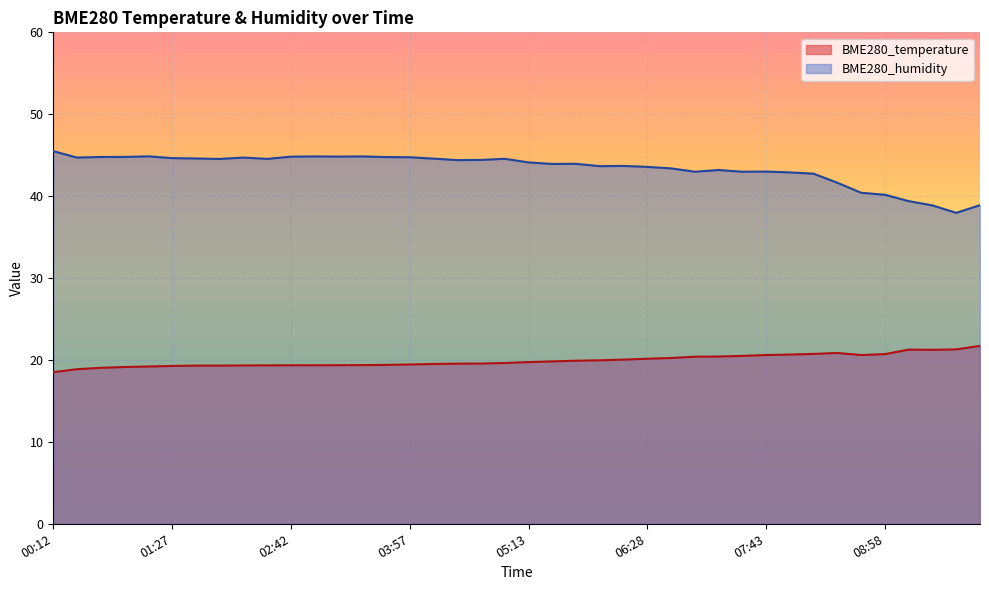

In BME280_temperature, how many points are lower than both neighbors (excluding endpoints)?

2